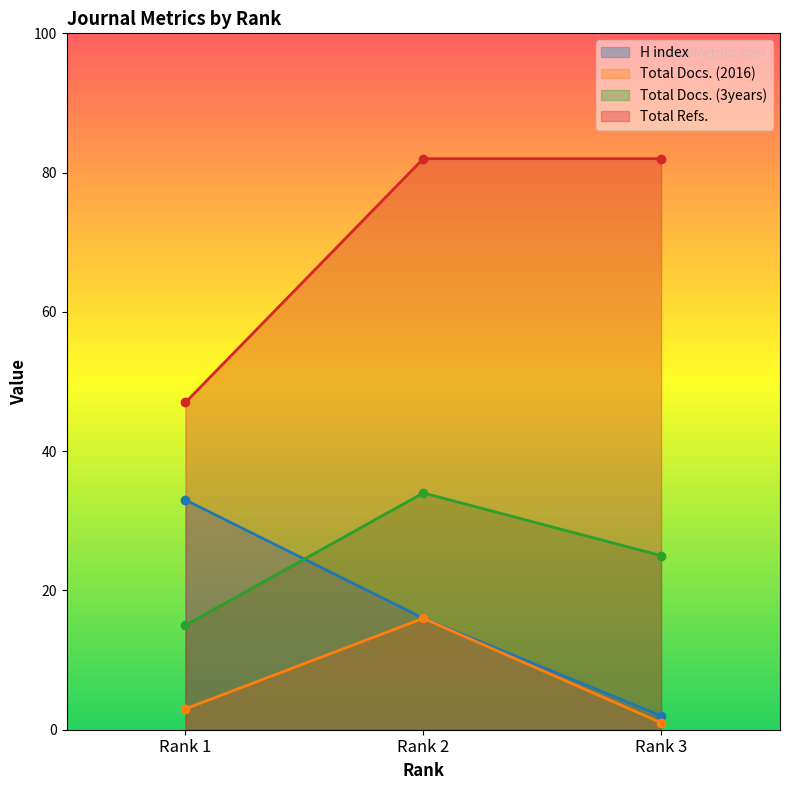

Reading right to left, list all the values displayed in this chart.

H index: 2	16	33
Total Docs. (2016): 1	16	3
Total Docs. (3years): 25	34	15
Total Refs.: 82	82	47